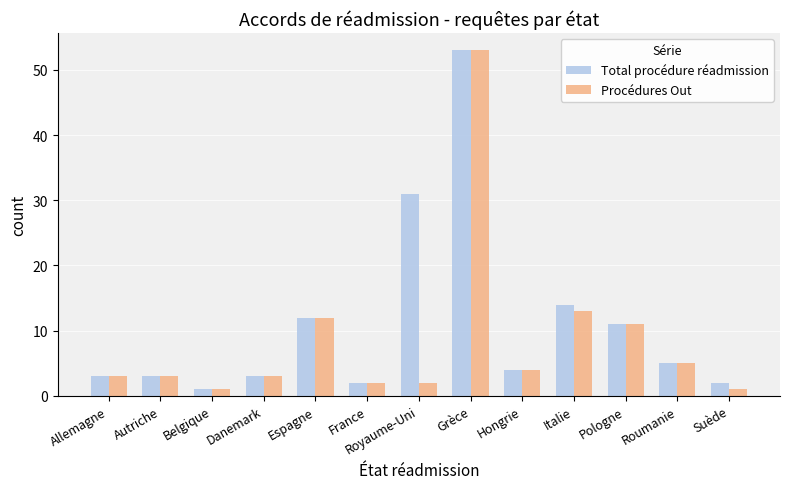

True or false: Procédures Out has a value of 7 at Roumanie.

False